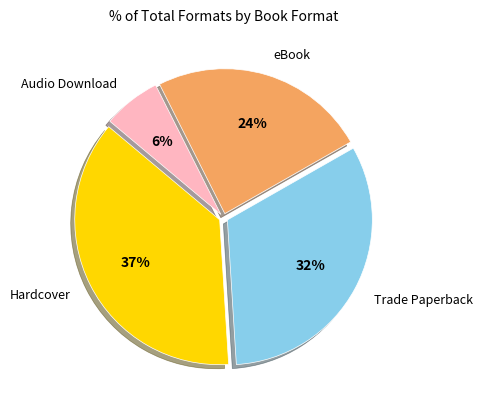

To the nearest percent, what is the average slice percentage?

25%